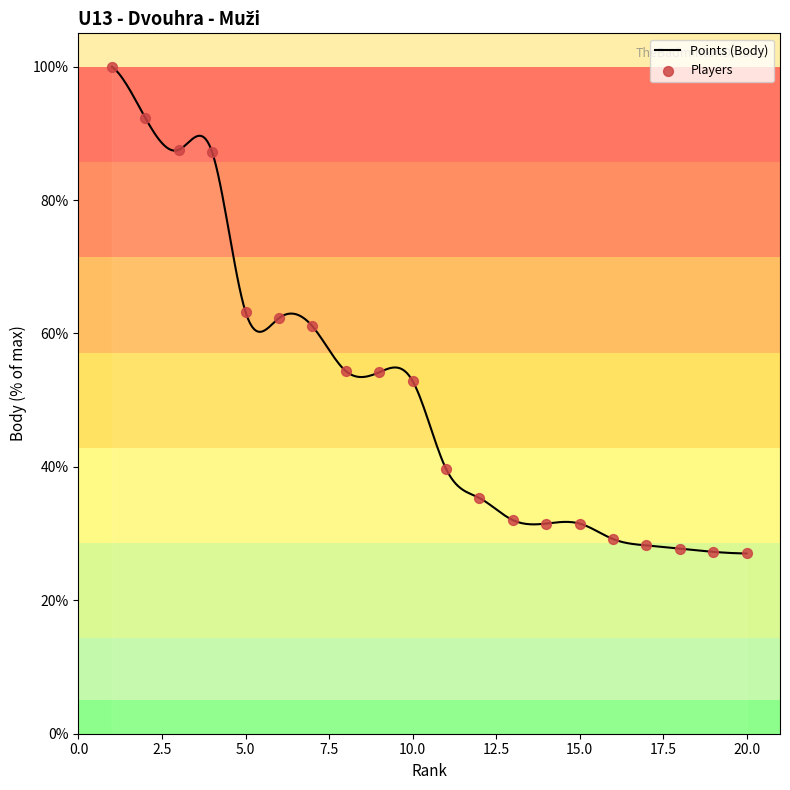

What is the change in value from 2 to 14?

-60.8